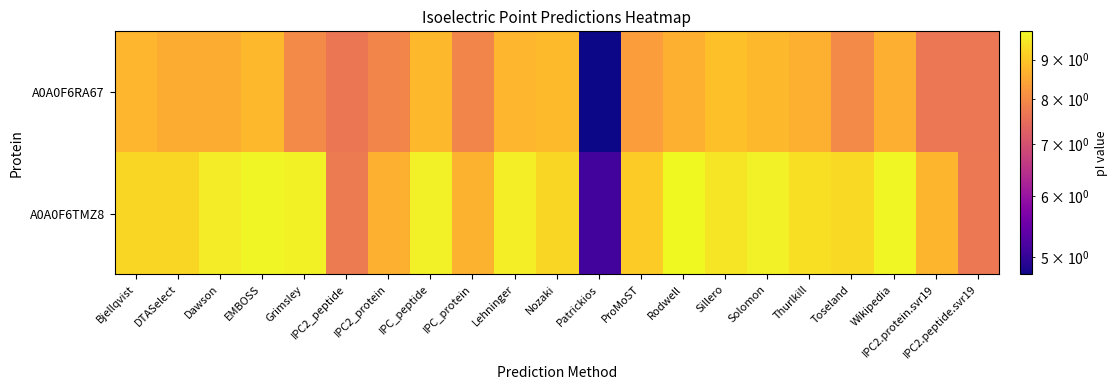

Which series has the largest total across all categories?

A0A0F6TMZ8